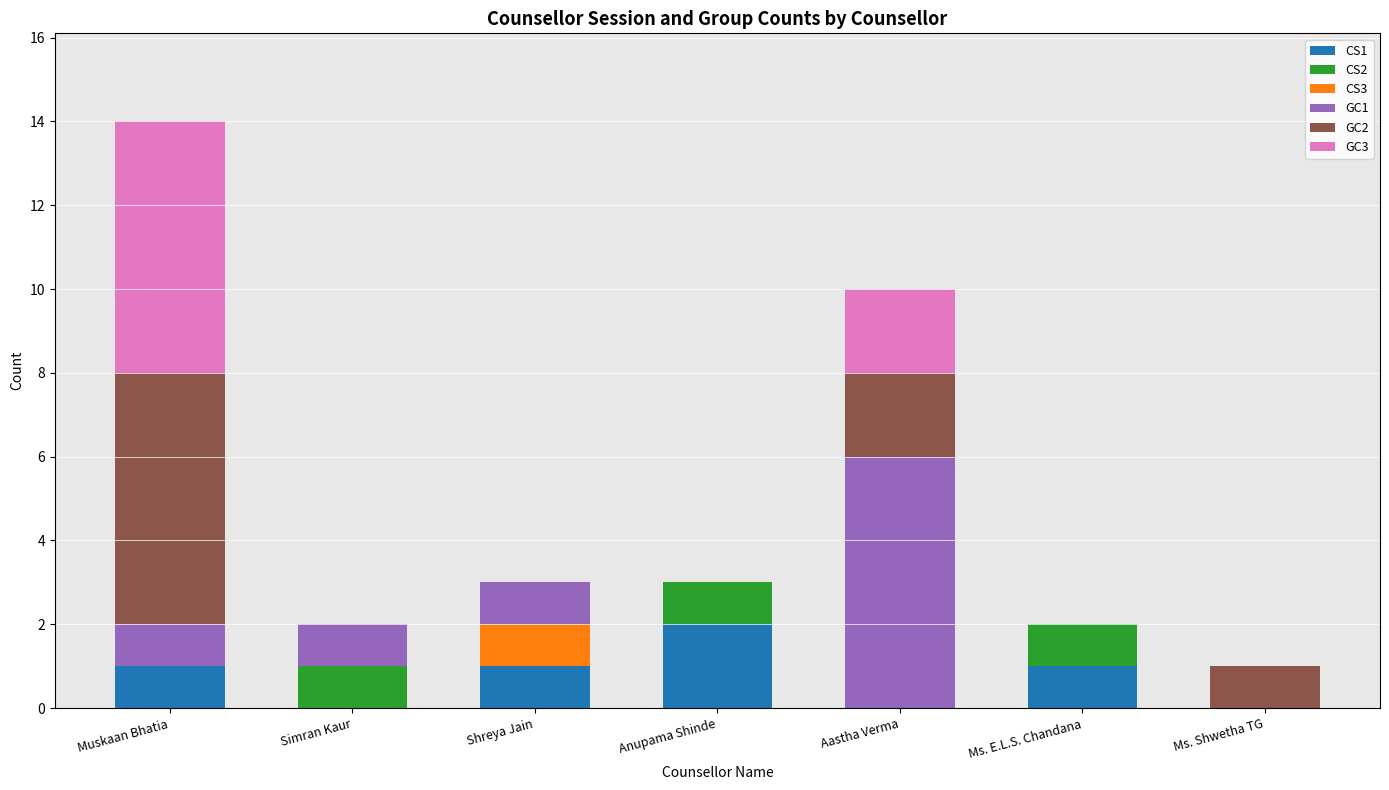

The value of CS1 at Anupama Shinde is 2. True or false?

True